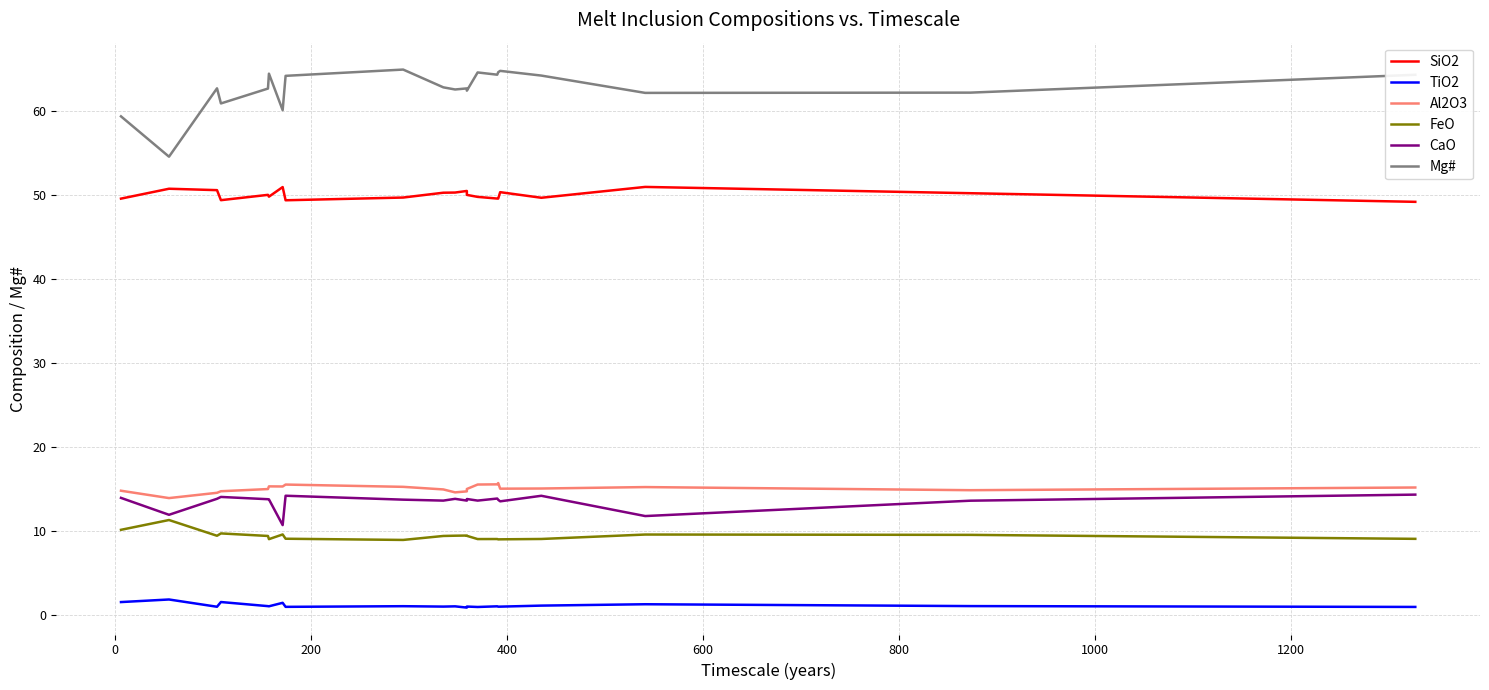

Which series has the largest total across all categories?

Mg#